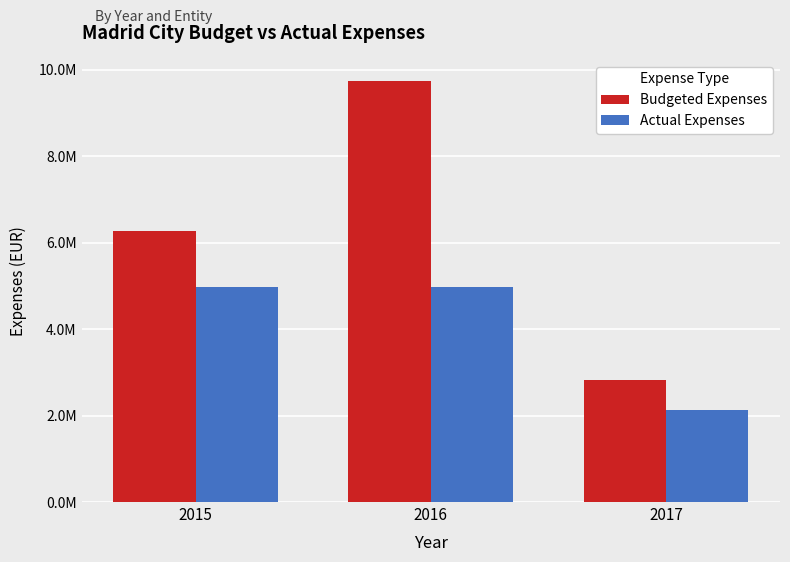

True or false: Actual Expenses has a value of 2913901.3 at 2017.

False